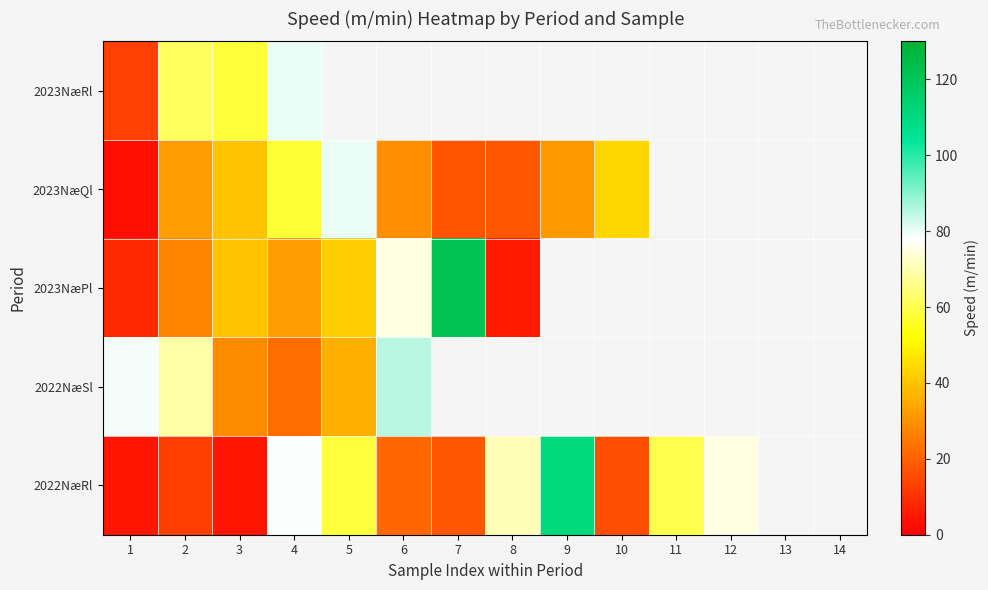

How many values in the 2022NæRl series are below 60?

7